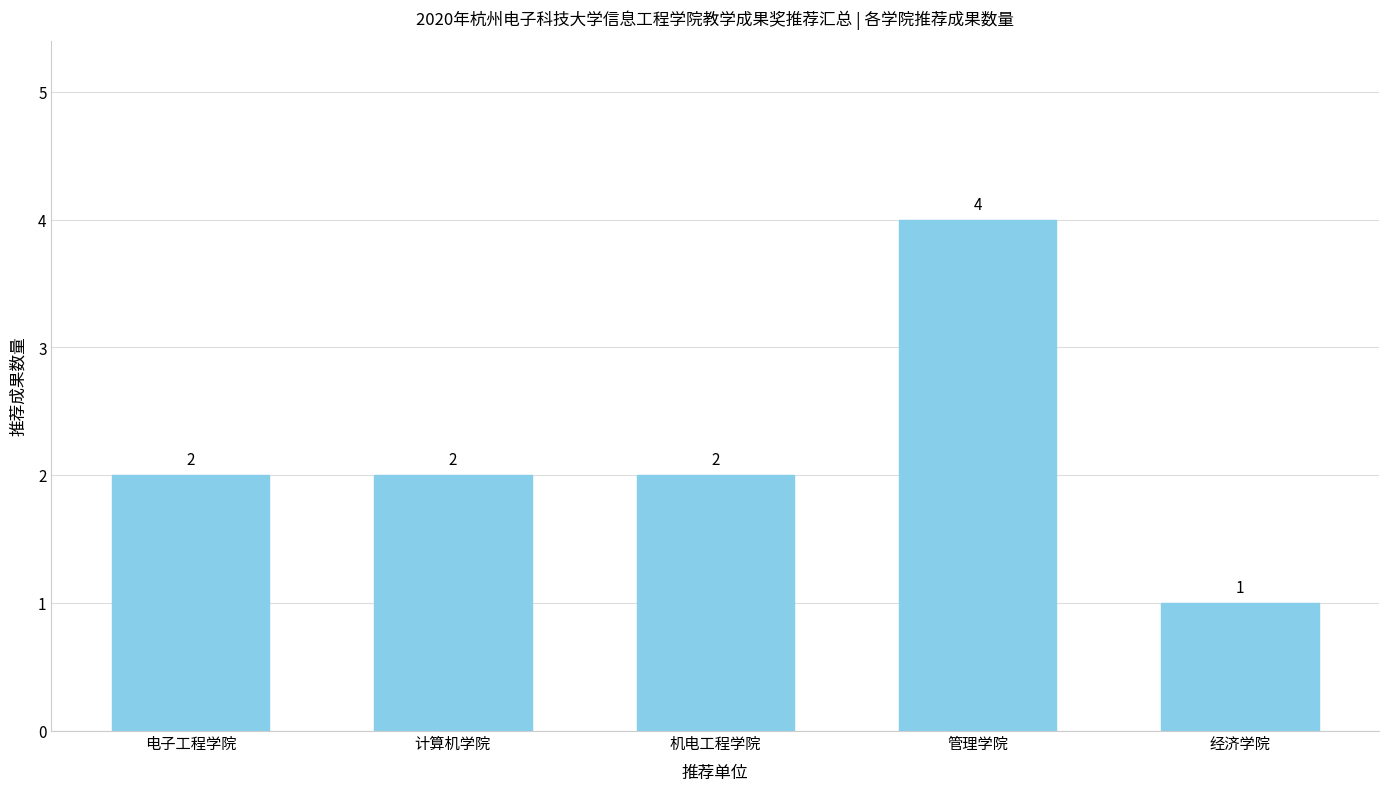

Which label corresponds to the largest value in the chart?

管理学院